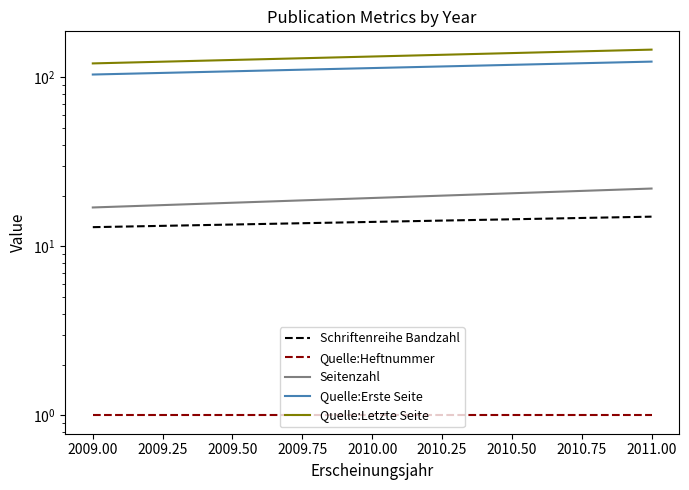

What is the approximate value of Quelle:Heftnummer at 2011.00?

1